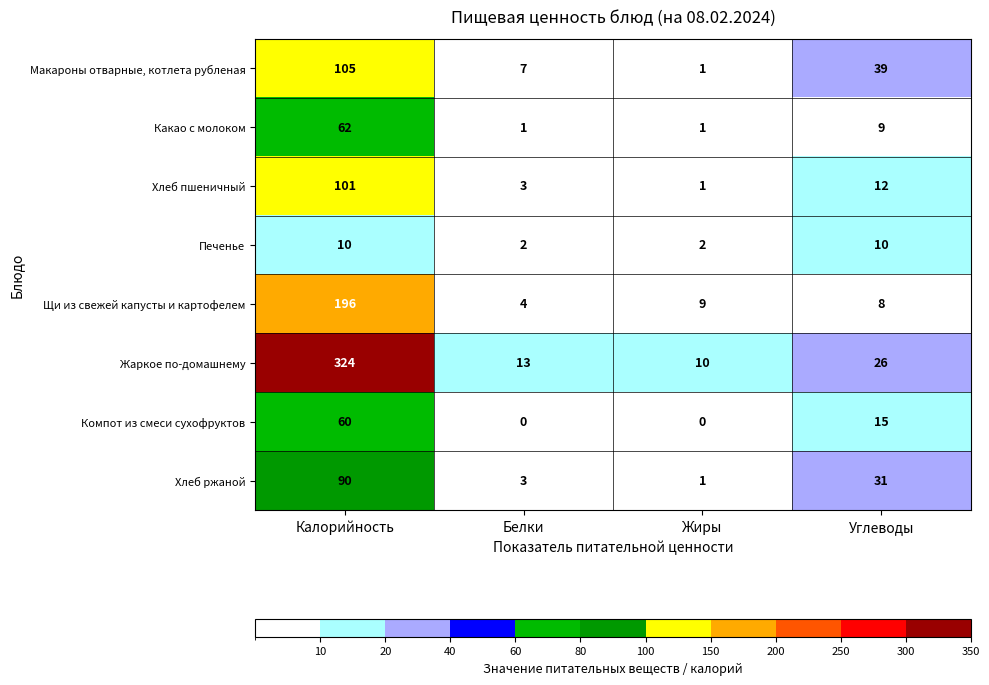

At which category is the sum across all series the highest?

Калорийность